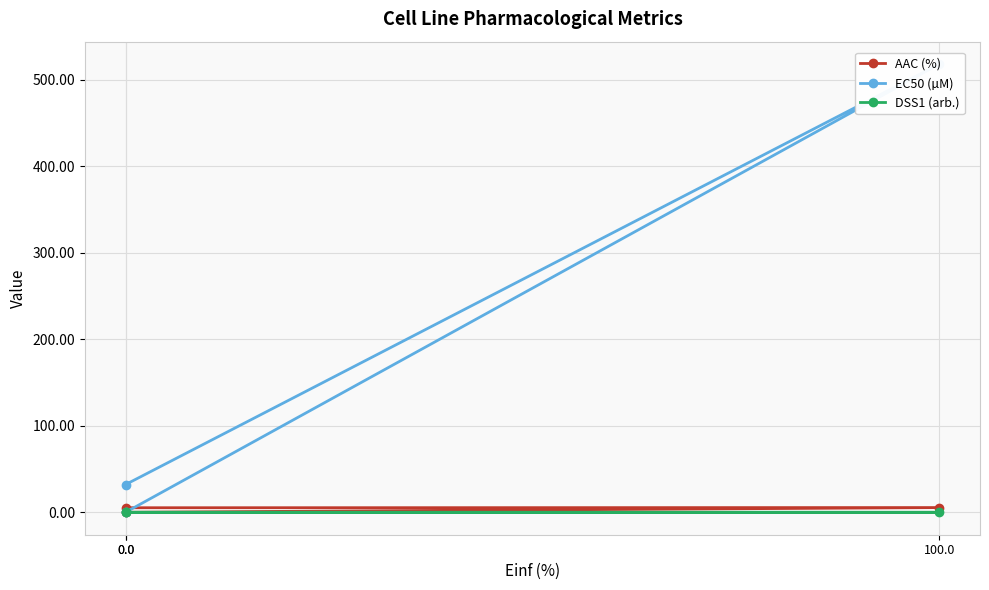

How many positive values does the AAC (%) series have?

2